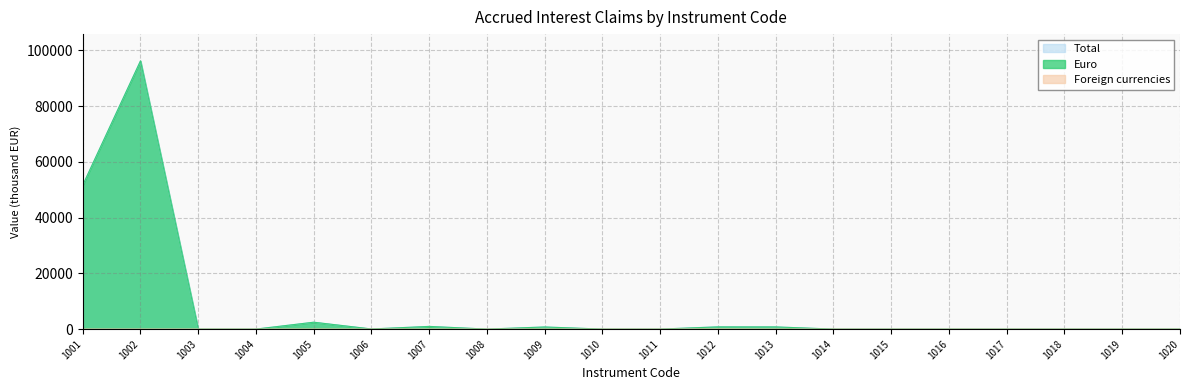

What is the difference between the maximum and minimum values in the Foreign currencies series?

31